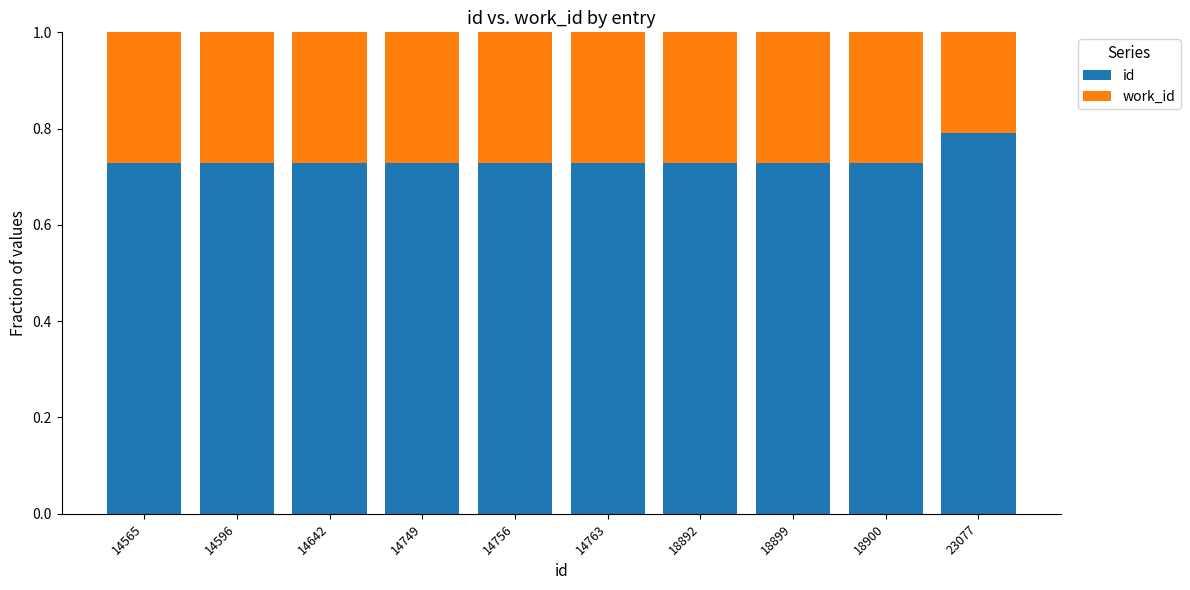

What is the highest value of the id series?

0.8